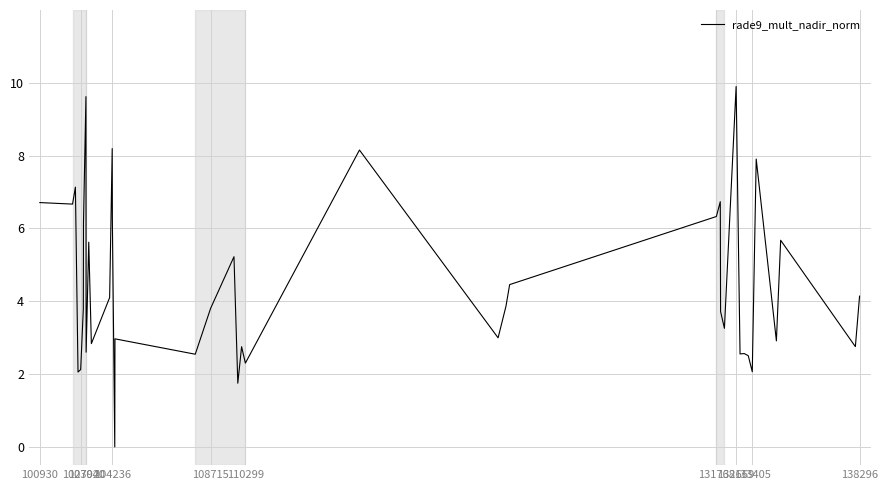

What is the maximum value shown in the chart?

9.9